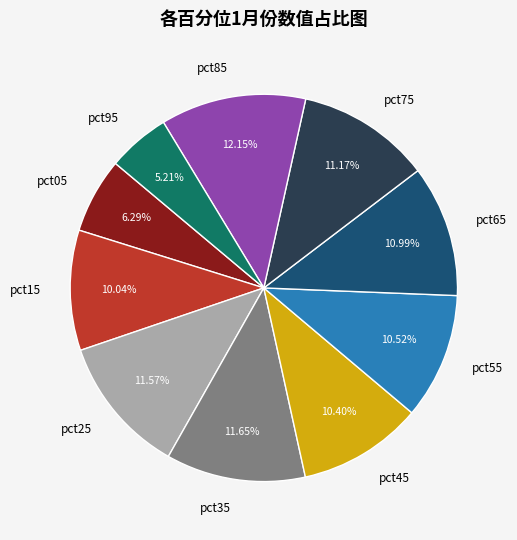

Count the number of slices in the pie.

10